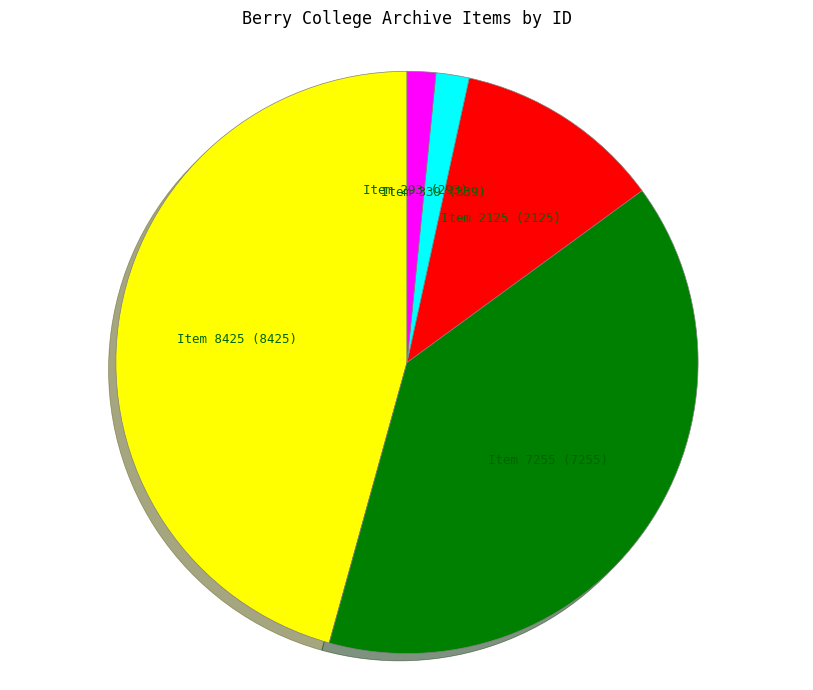

Is it true that Item 2125 (2125) is 12% of the pie?

True